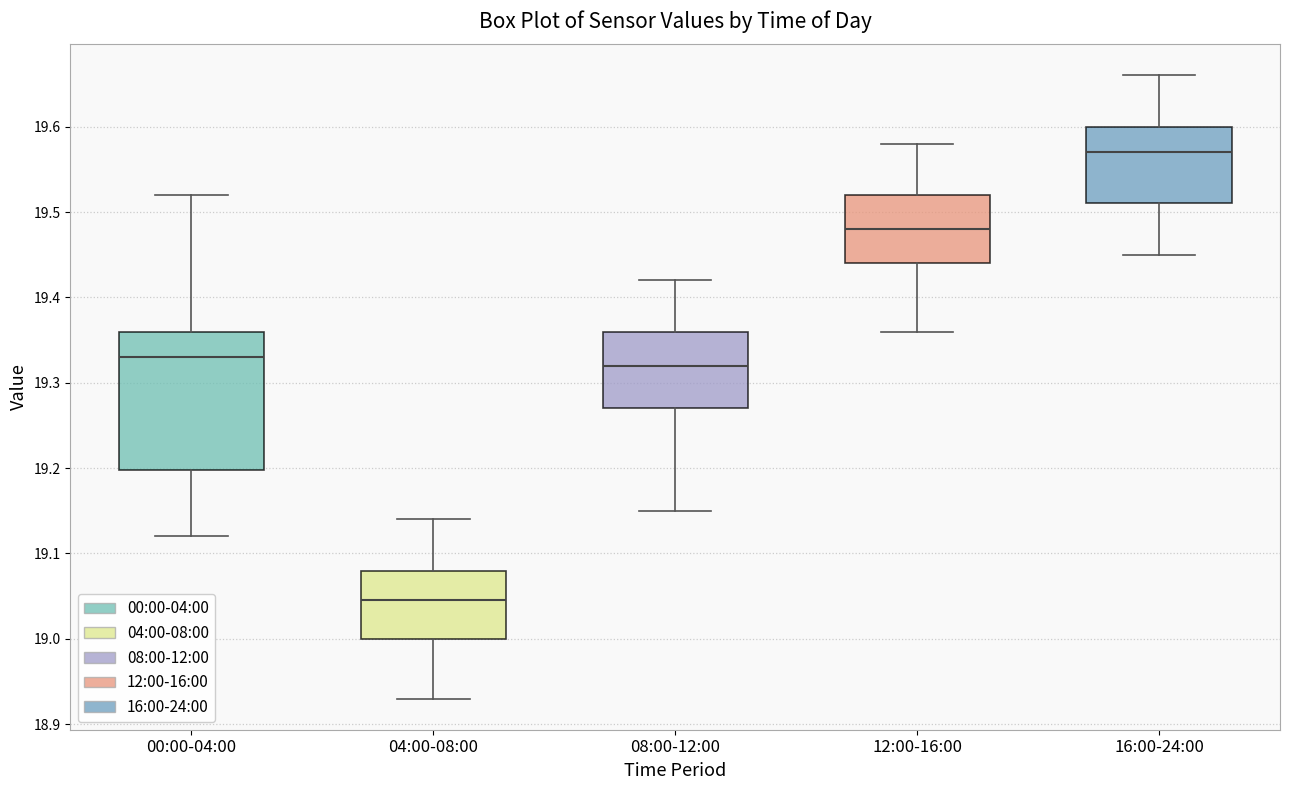

Which box has the highest median line?

16:00-24:00